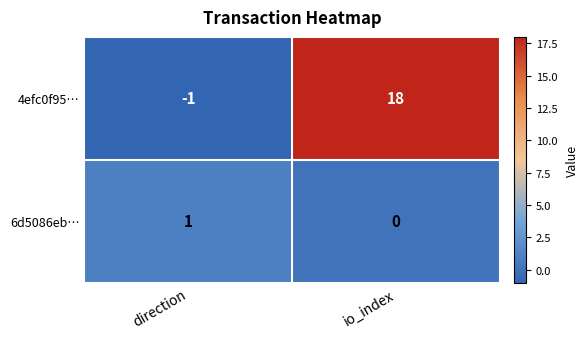

What is the difference between the highest and lowest values at direction?

2